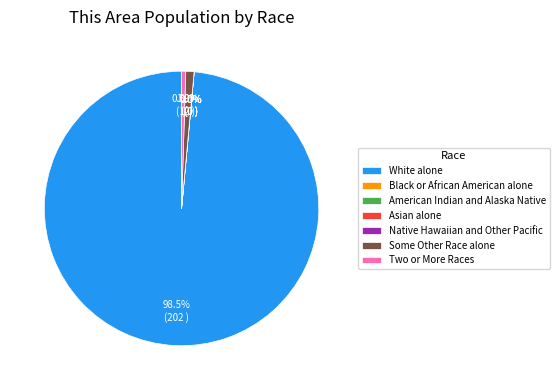

Which category has the biggest portion of the pie?

White alone